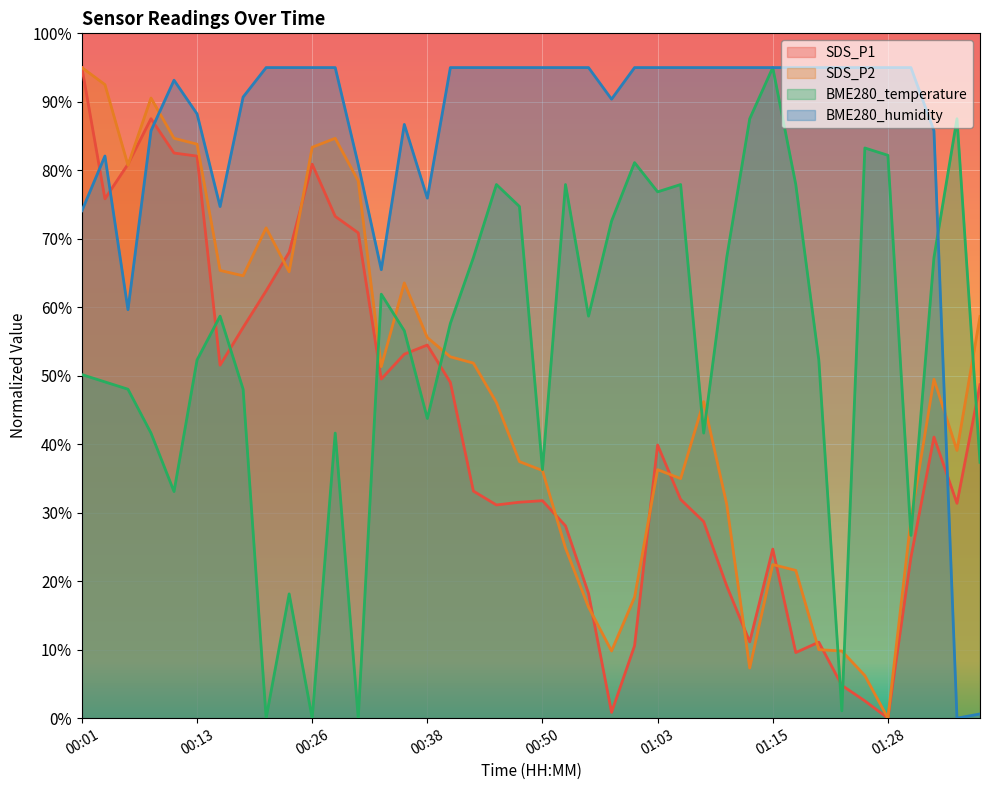

Reading left to right, transcribe all the data shown in this chart.

SDS_P1: 95.0	75.8	80.9	87.5	82.5	82.1	51.5	57.0	62.4	68.0	80.9	73.3	70.9	49.5	53.1	54.5	49.0	33.2	31.1	31.5	31.8	28.1	18.2	0.8	10.6	39.9	31.9	28.7	19.3	11.1	24.7	9.6	11.1	4.8	2.5	0.0	23.5	41.0	31.4	48.7
SDS_P2: 95.0	92.5	80.7	90.6	84.7	83.8	65.4	64.6	71.6	65.2	83.4	84.7	78.5	51.3	63.6	55.6	52.8	51.8	46.1	37.5	36.2	24.8	16.2	9.8	17.7	36.3	35.0	46.2	31.3	7.3	22.4	21.6	10.0	9.8	6.2	0.0	29.0	49.5	39.1	58.6
BME280_temperature: 50.2	49.1	48.0	41.6	33.1	52.3	58.7	48.0	0.0	18.1	0.0	41.6	0.0	61.9	56.6	43.8	57.6	67.2	77.9	74.7	36.3	77.9	58.7	72.6	81.1	76.9	77.9	41.6	67.2	87.5	95.0	77.9	52.3	1.1	83.3	82.2	26.7	67.2	87.5	37.4
BME280_humidity: 74.1	82.1	59.6	85.8	93.2	88.2	74.7	90.7	95.0	95.0	95.0	95.0	80.9	65.5	86.7	75.9	95.0	95.0	95.0	95.0	95.0	95.0	95.0	90.4	95.0	95.0	95.0	95.0	95.0	95.0	95.0	95.0	95.0	95.0	95.0	95.0	95.0	85.8	0.0	0.6